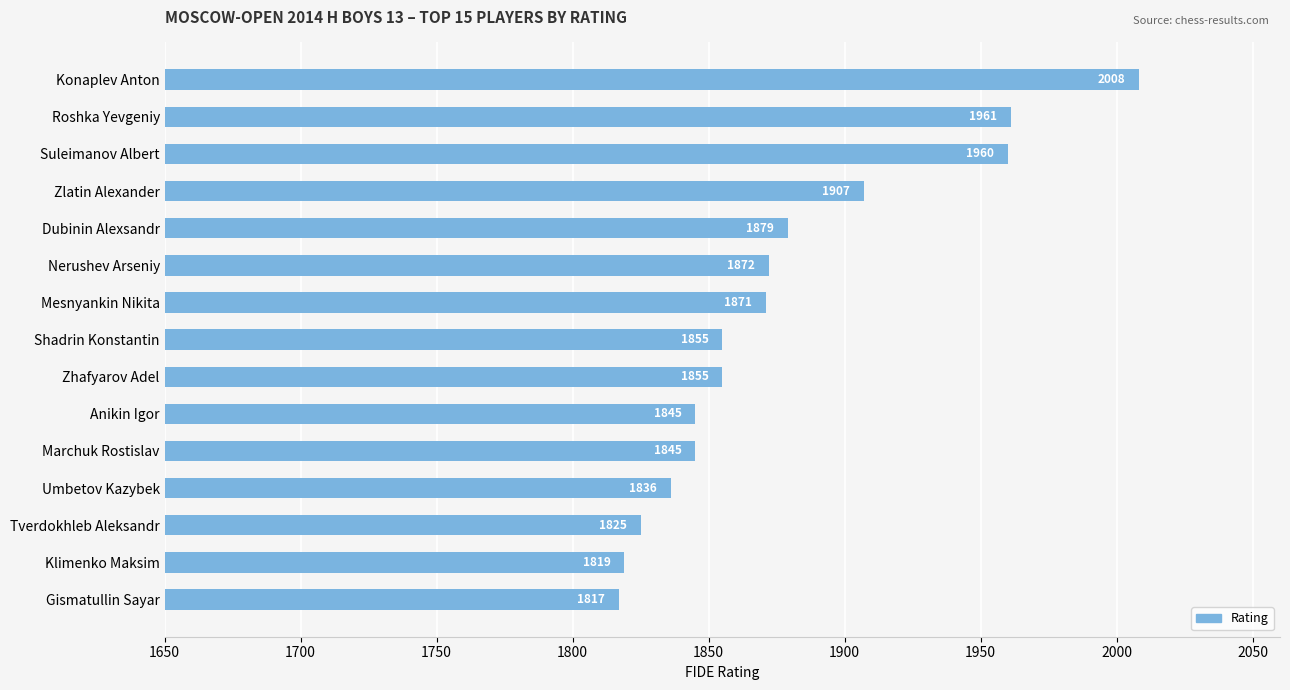

Reading top to bottom, transcribe all the data shown in this chart.

Konaplev Anton=2008	Roshka Yevgeniy=1961	Suleimanov Albert=1960	Zlatin Alexander=1907	Dubinin Alexsandr=1879	Nerushev Arseniy=1872	Mesnyankin Nikita=1871	Shadrin Konstantin=1855	Zhafyarov Adel=1855	Anikin Igor=1845	Marchuk Rostislav=1845	Umbetov Kazybek=1836	Tverdokhleb Aleksandr=1825	Klimenko Maksim=1819	Gismatullin Sayar=1817